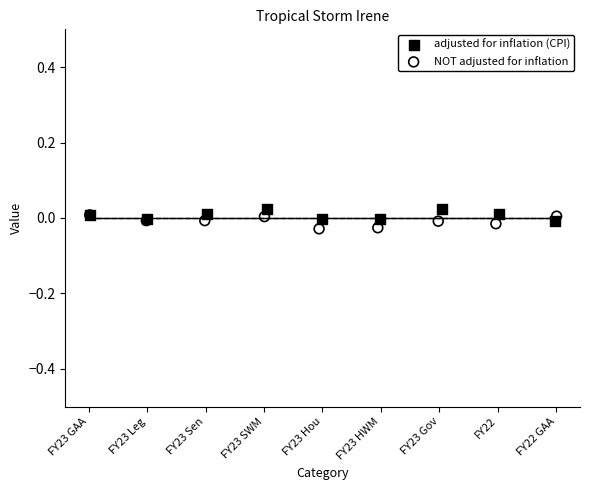

What are all the series names shown in the legend?

adjusted for inflation (CPI), NOT adjusted for inflation